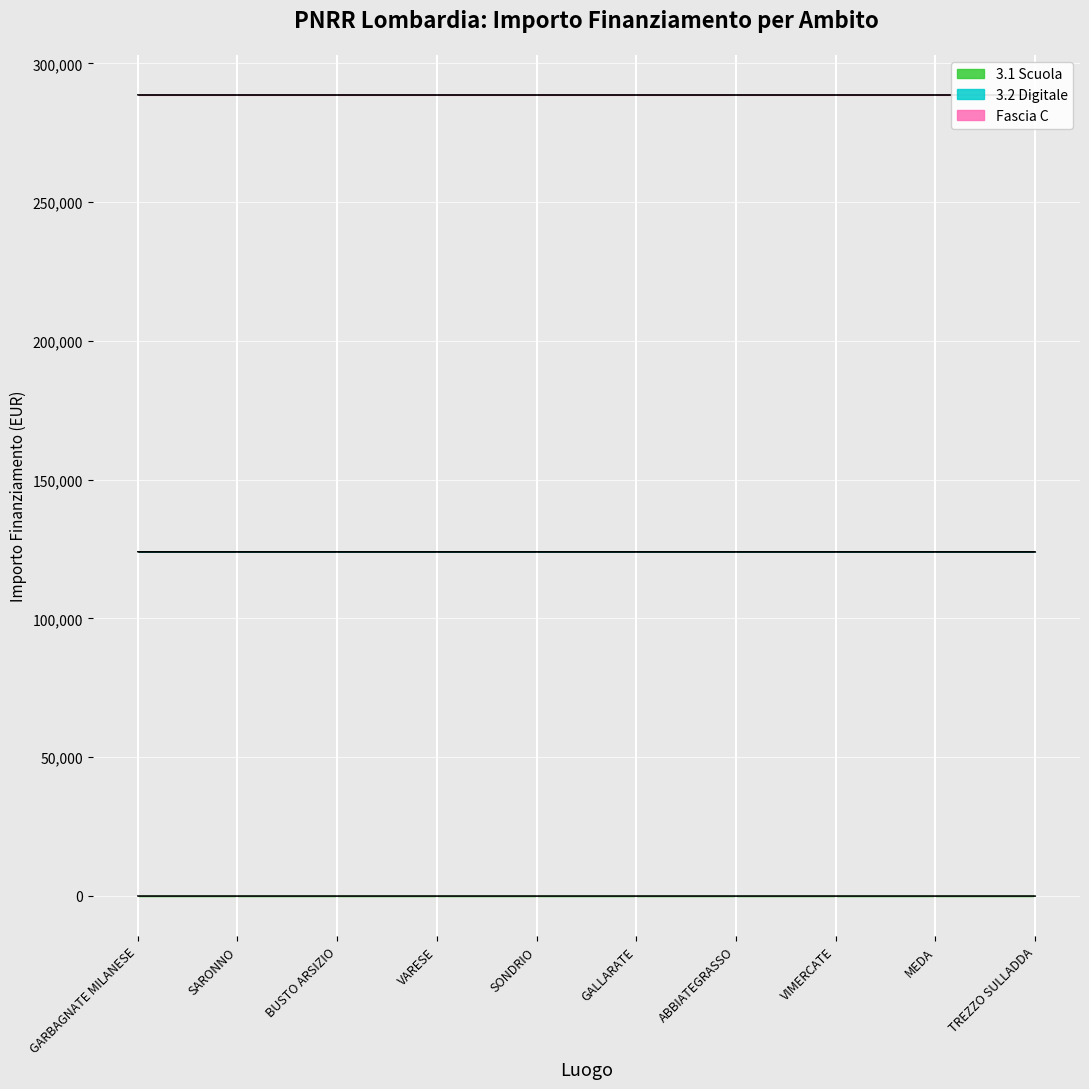

At which category is the sum across all series the highest?

SARONNO